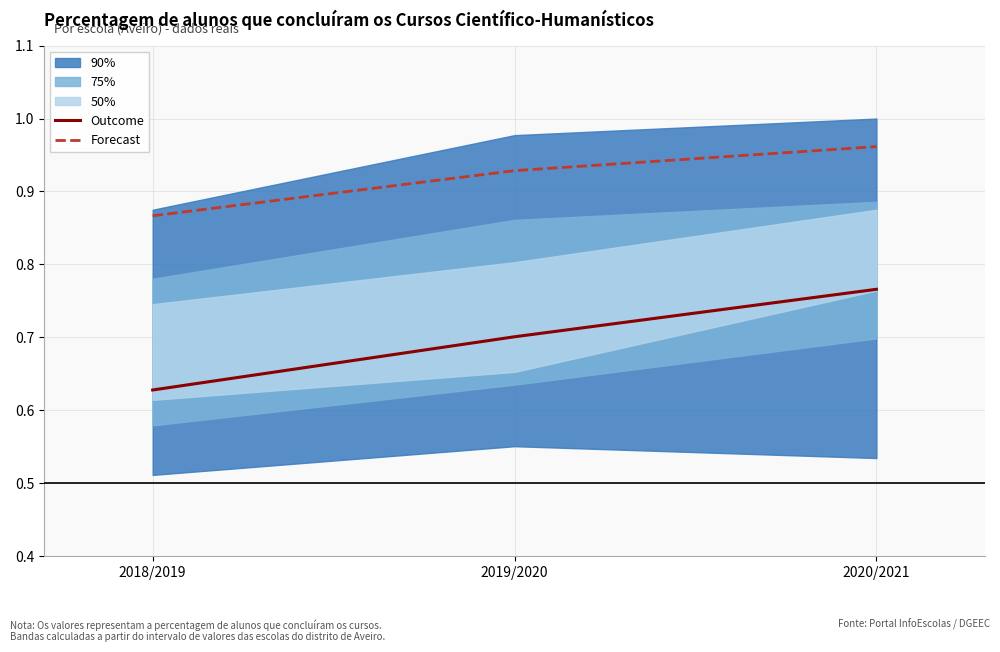

Which has a higher value, 2020/2021 or 2019/2020?

2020/2021